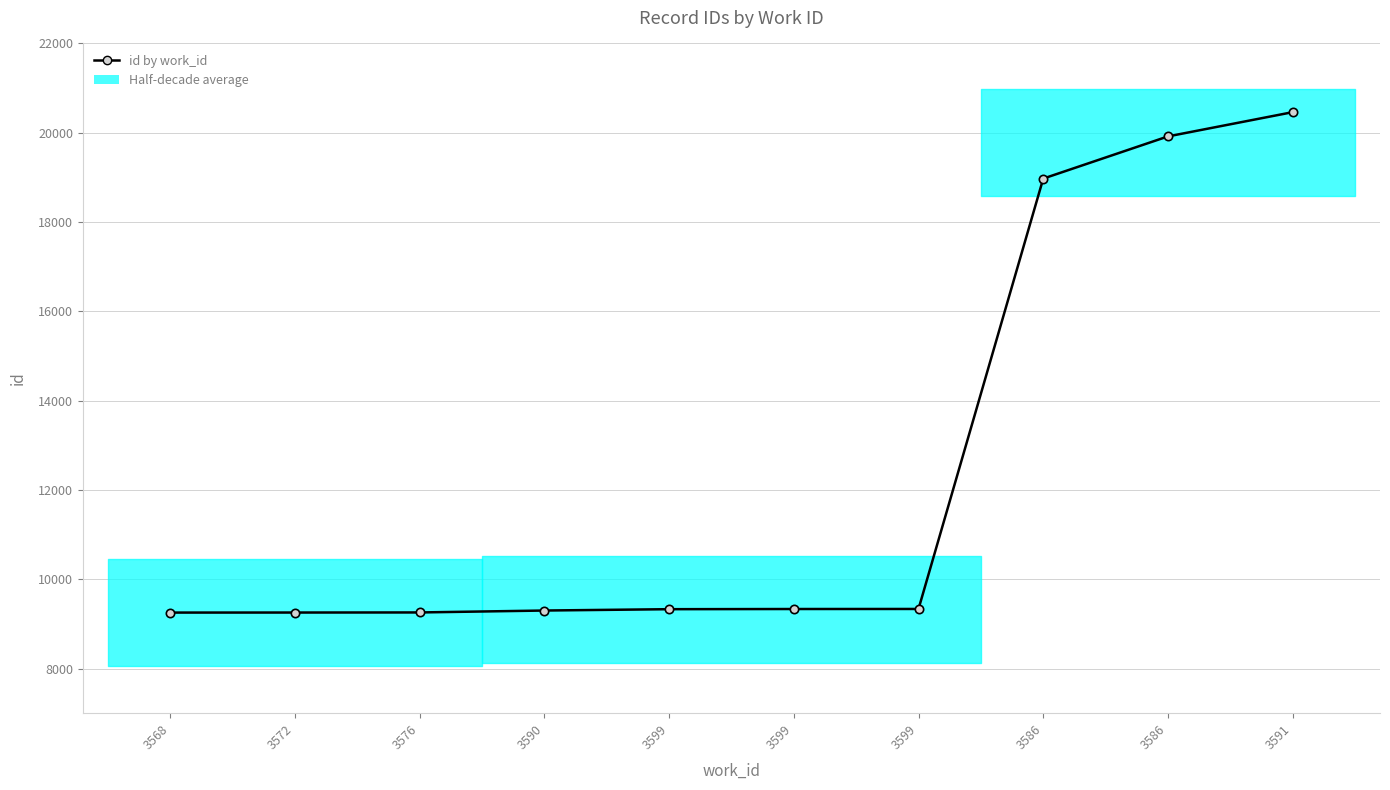

What is the difference between the values at 3576 and 3586?

10662